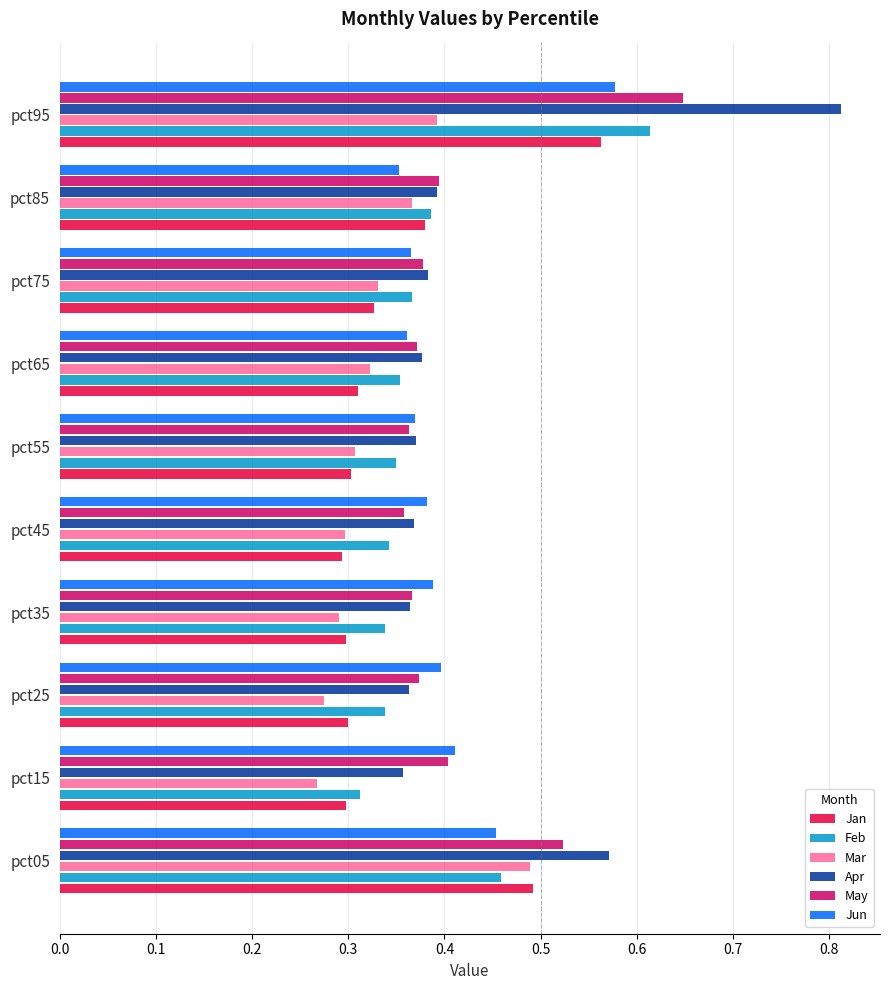

Which series has the widest spread of values?

Apr